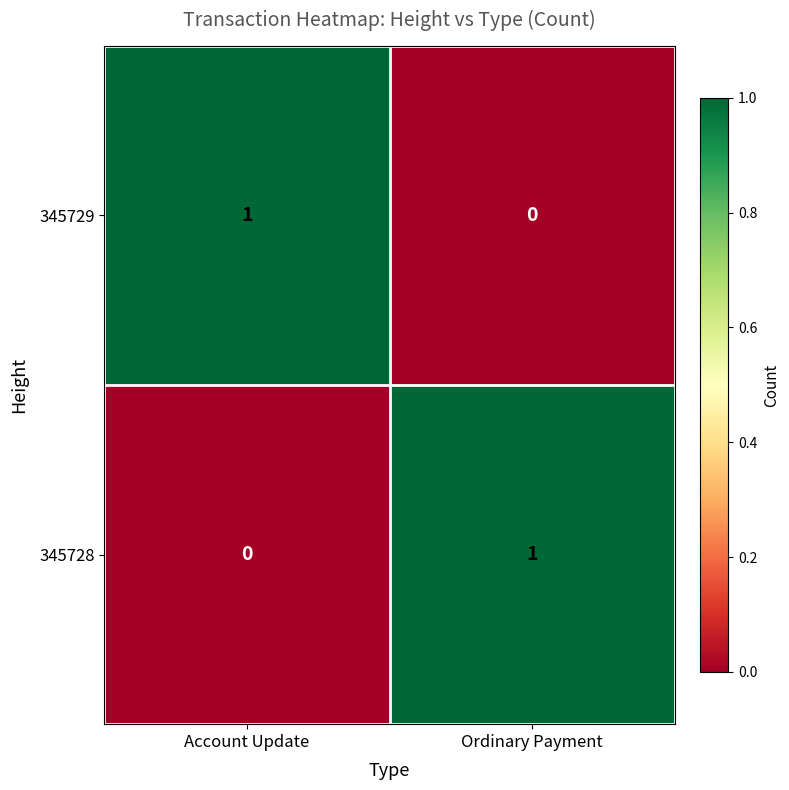

List the labels in order of 345729 value, largest first.

Account Update, Ordinary Payment